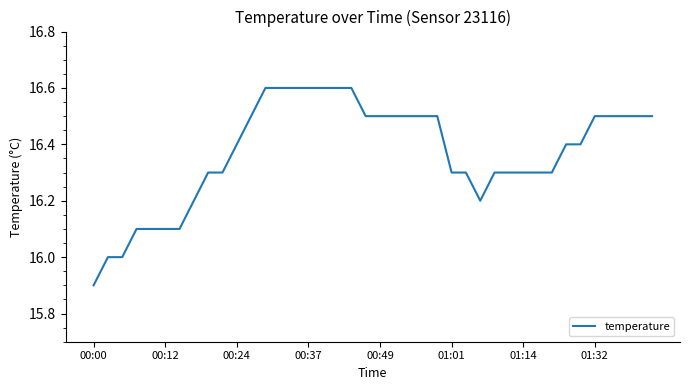

What is the maximum value shown in the chart?

16.6